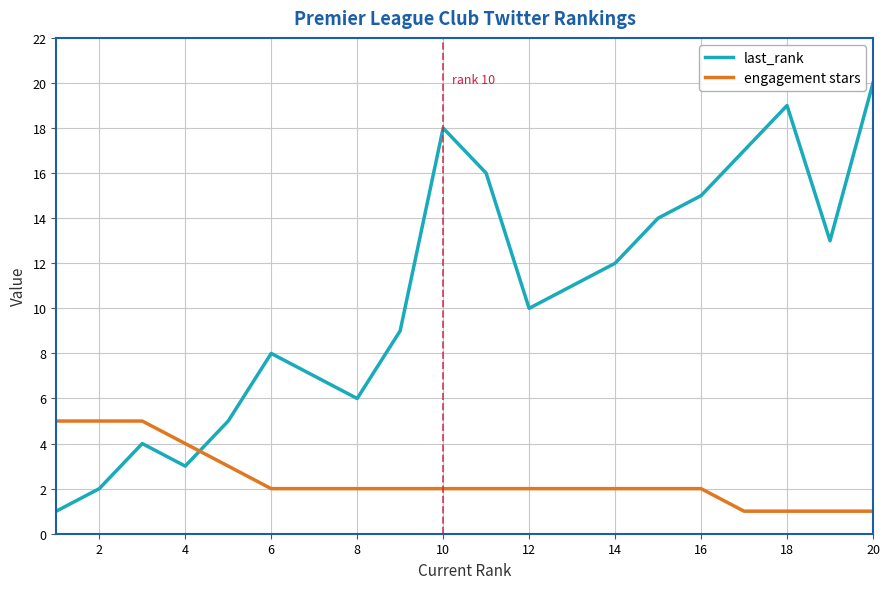

Rank the series by their maximum value, from lowest to highest.

engagement stars, last_rank